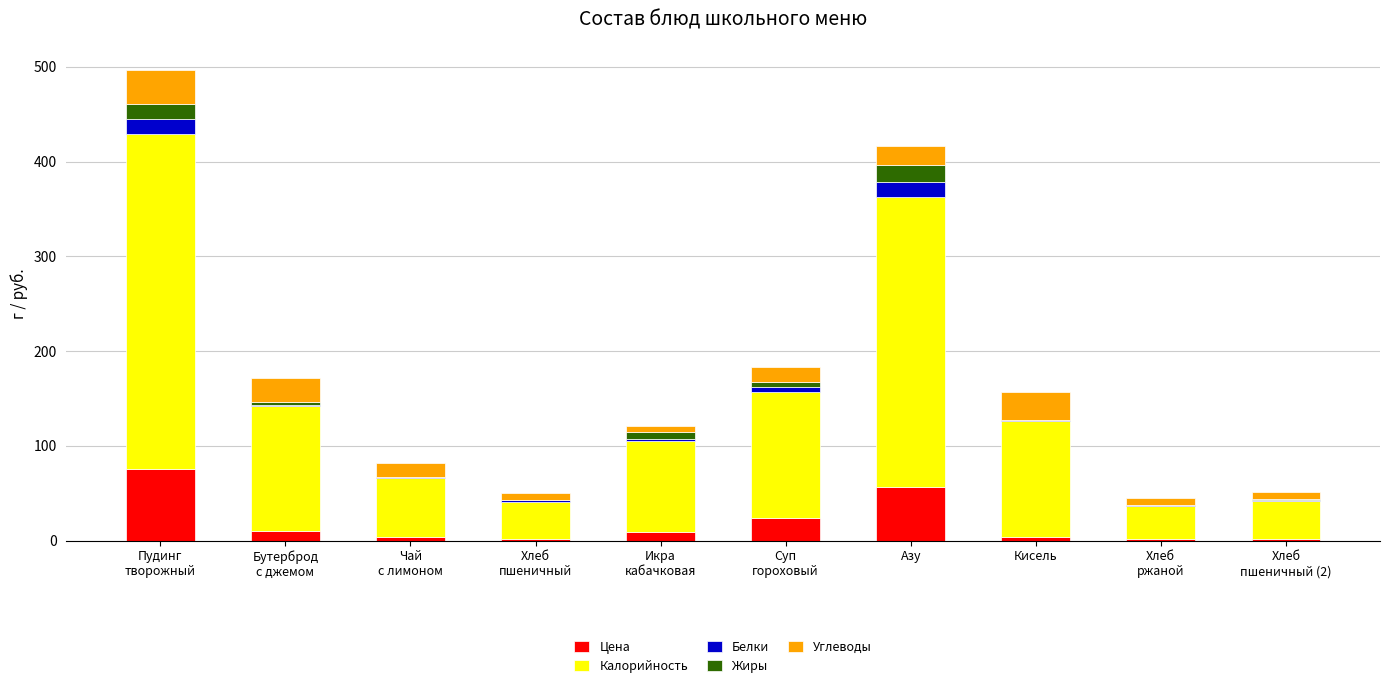

Does the chart contain stacked bars?

Yes